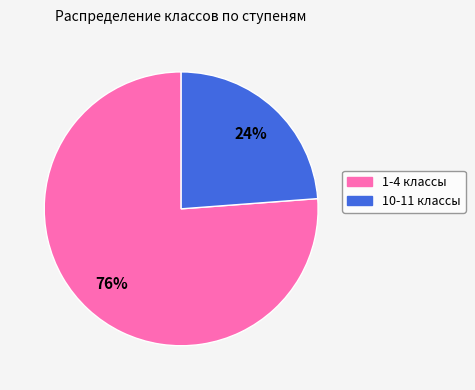

Between 1-4 классы and 10-11 классы, which is larger?

1-4 классы